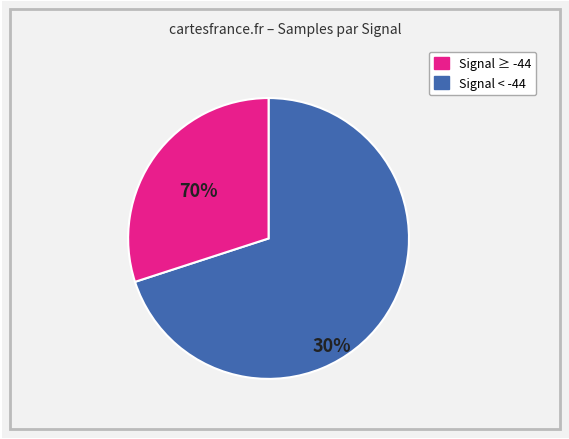

Is there a majority slice in this chart?

Yes